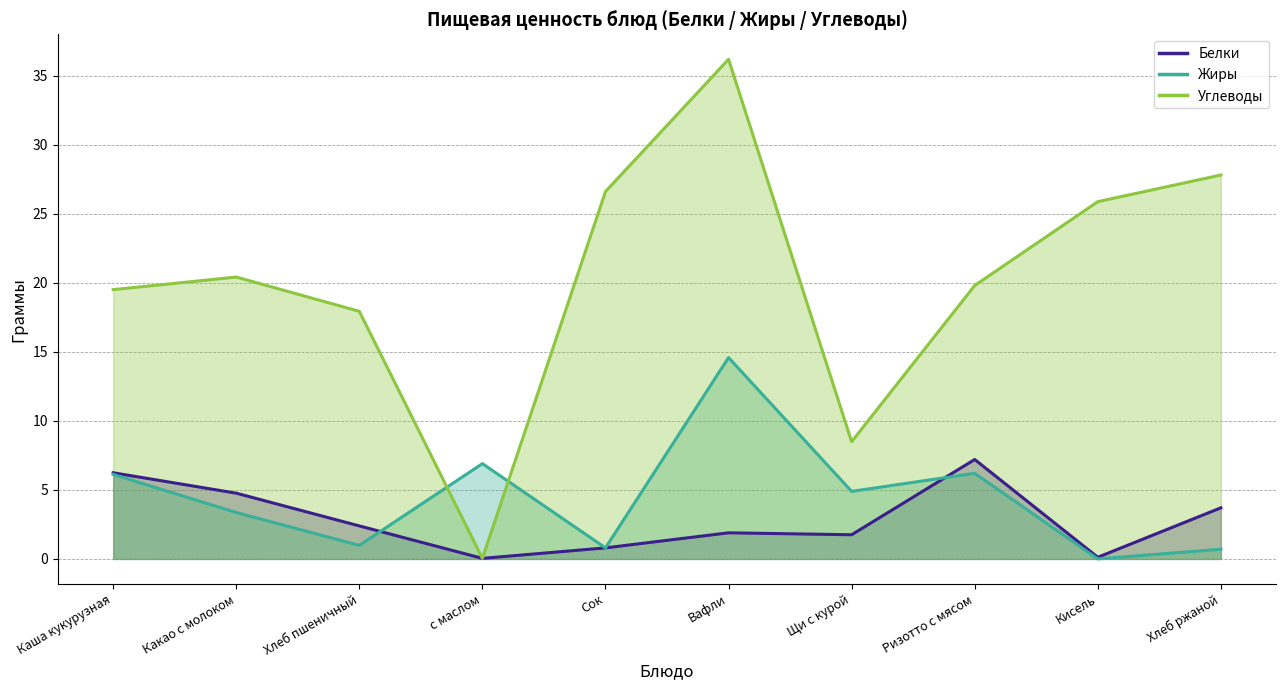

At how many categories does at least one series exceed 31?

1